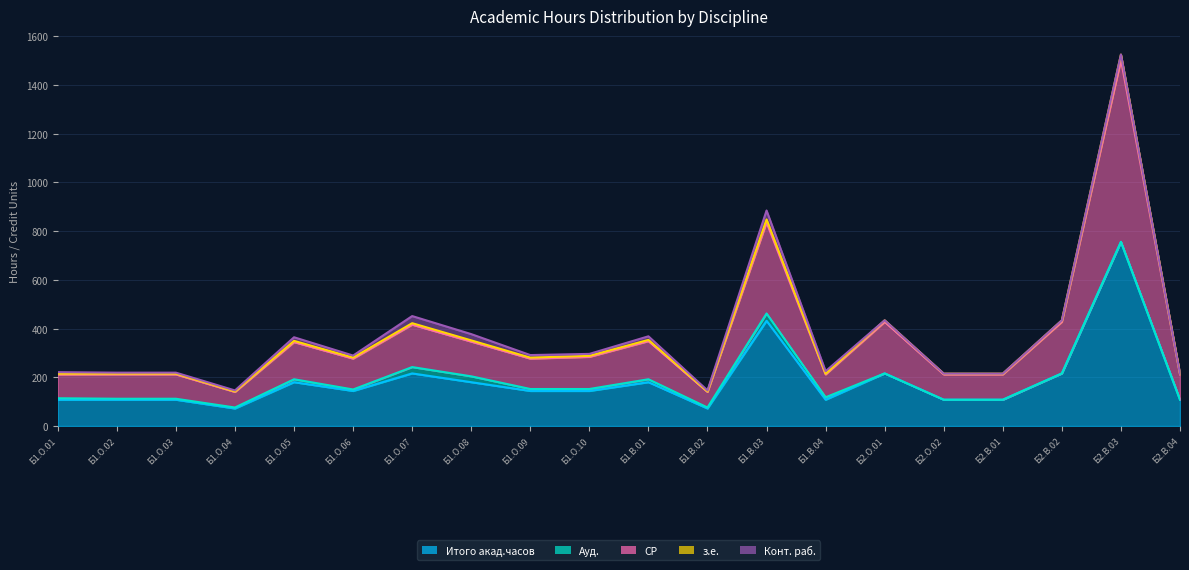

At which category is the sum across all series the highest?

Б2.В.03